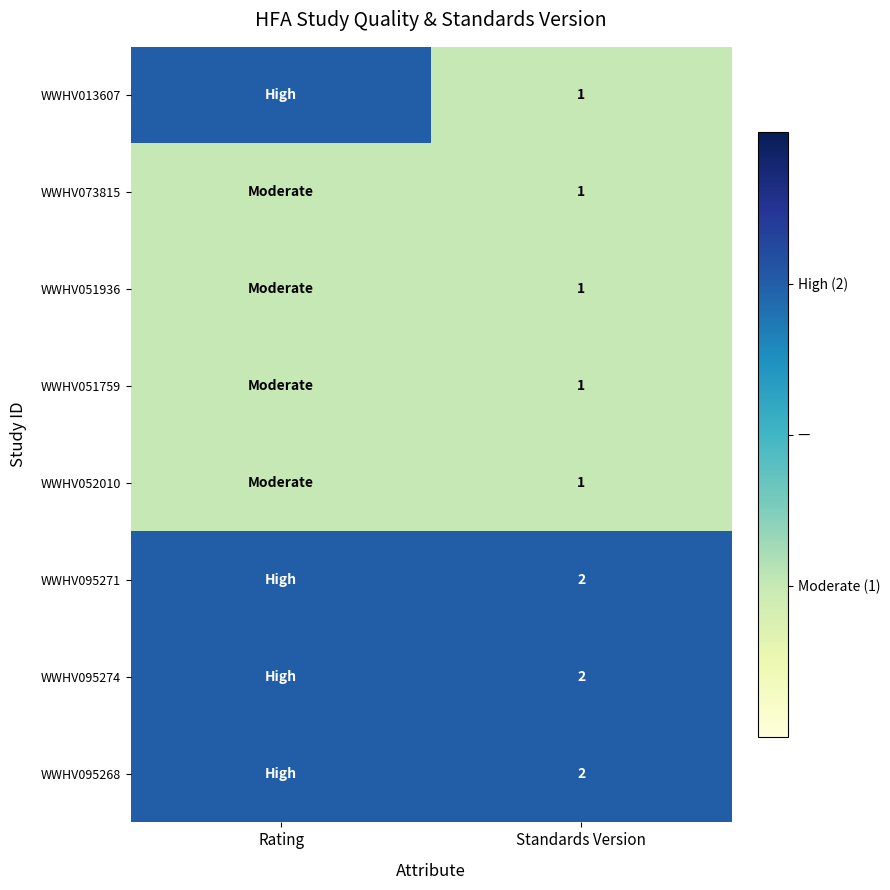

The WWHV073815 series shows 1 at Standards Version. True or false?

True